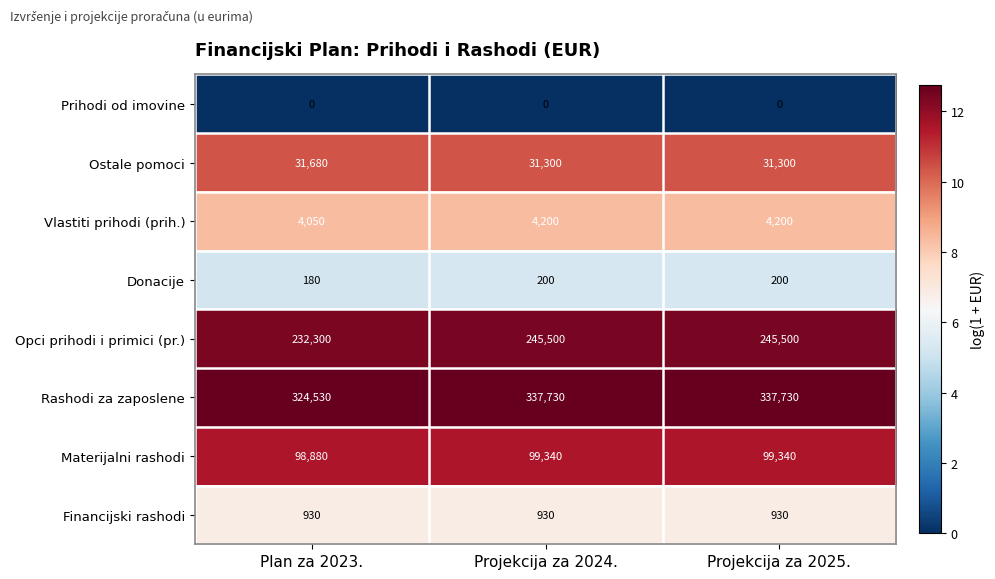

At Projekcija za 2025., list the series in order from smallest to largest.

Prihodi od imovine, Donacije, Financijski rashodi, Vlastiti prihodi (prih.), Ostale pomoci, Materijalni rashodi, Opci prihodi i primici (pr.), Rashodi za zaposlene